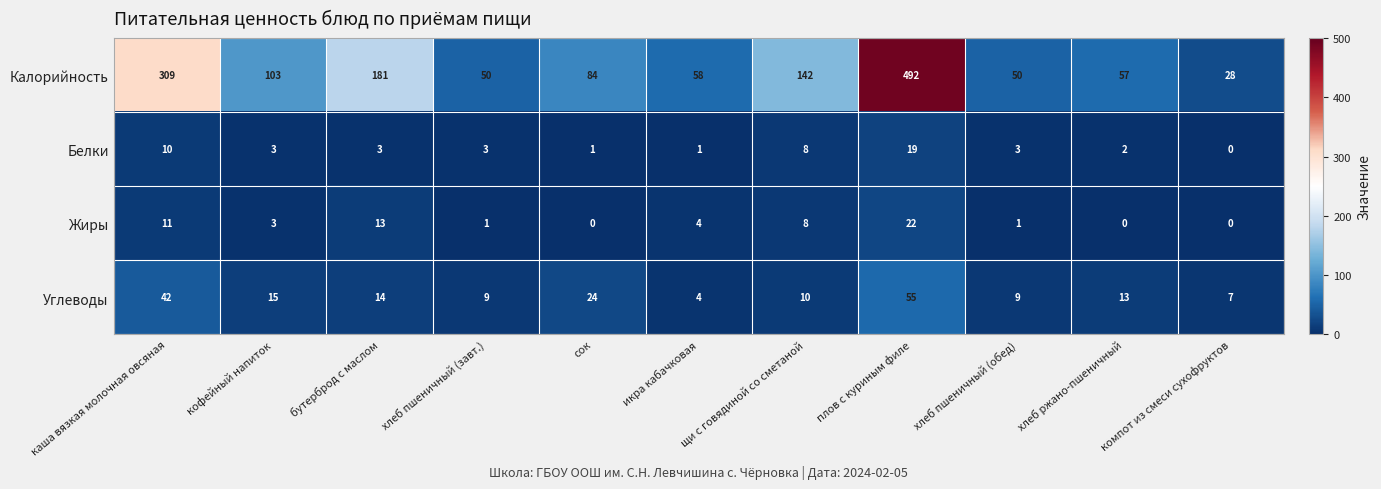

At which label does Калорийность first exceed 84?

каша вязкая молочная овсяная